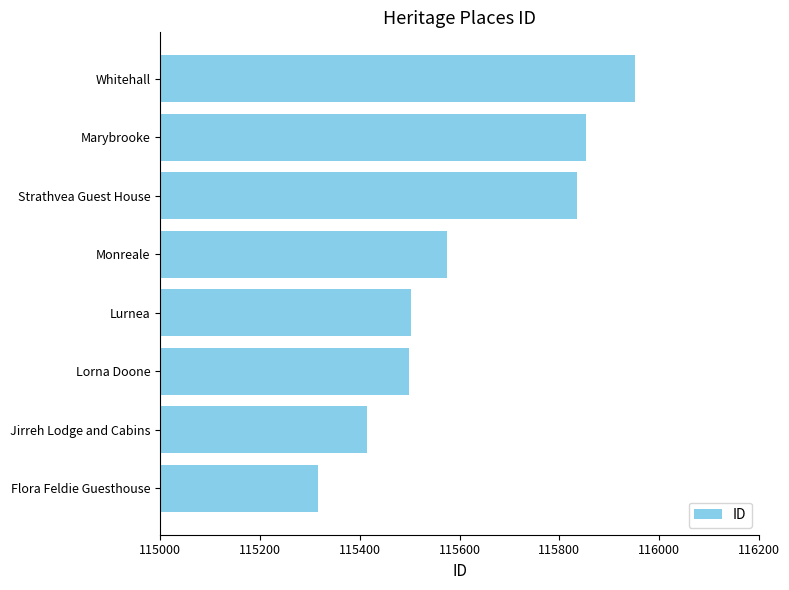

Where is the data nearest to the value 115634?

Monreale